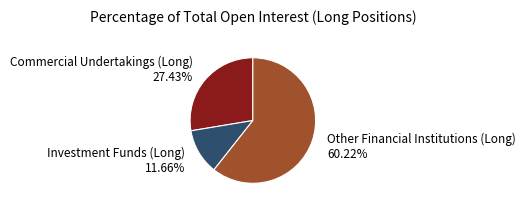

To the nearest percent, what percentage of the pie is Investment Funds (Long)?

12%